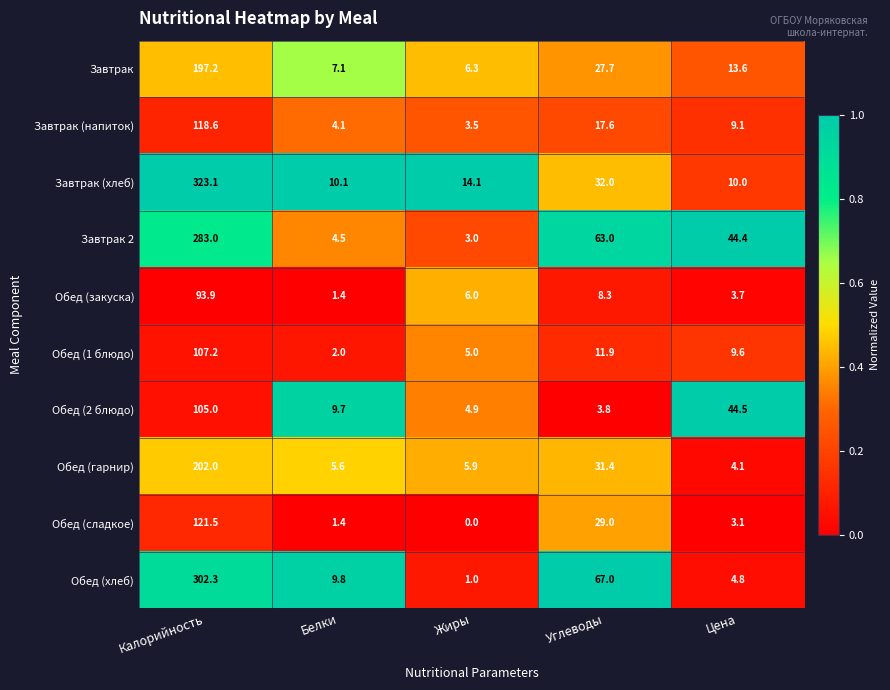

At which category is the sum across all series the highest?

Калорийность